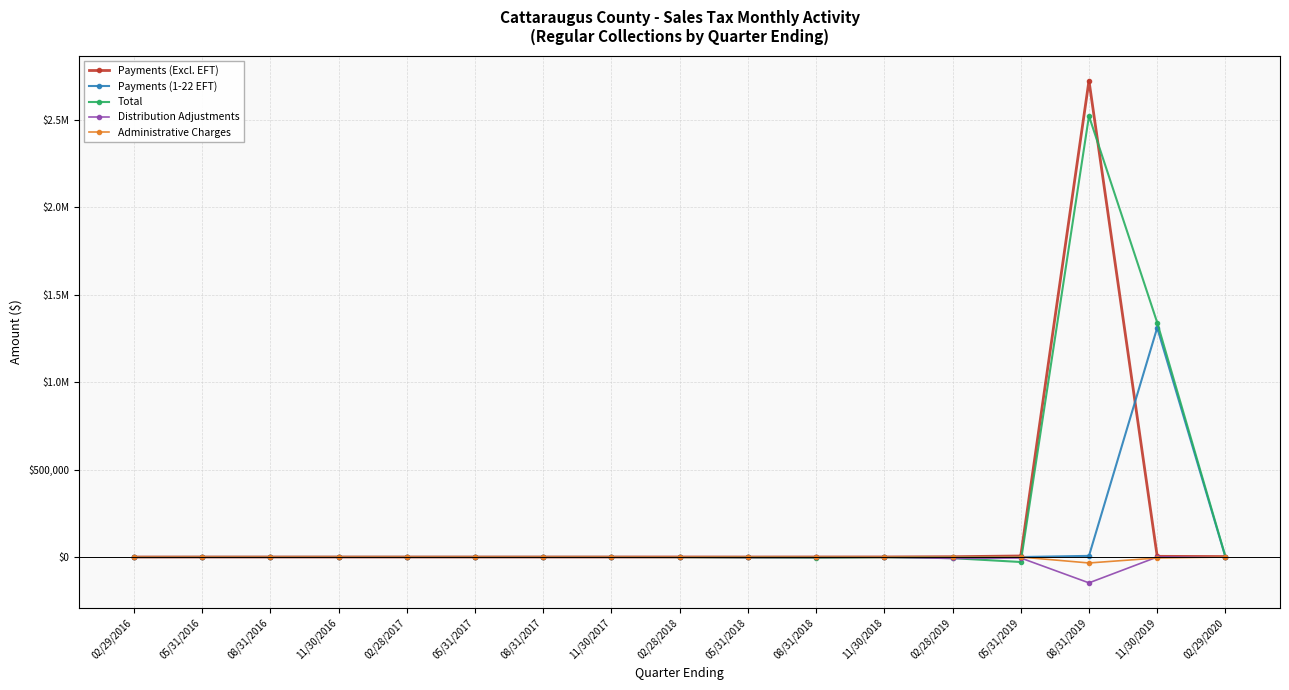

What are all the series names shown in the legend?

Payments (Excl. EFT), Payments (1-22 EFT), Total, Distribution Adjustments, Administrative Charges